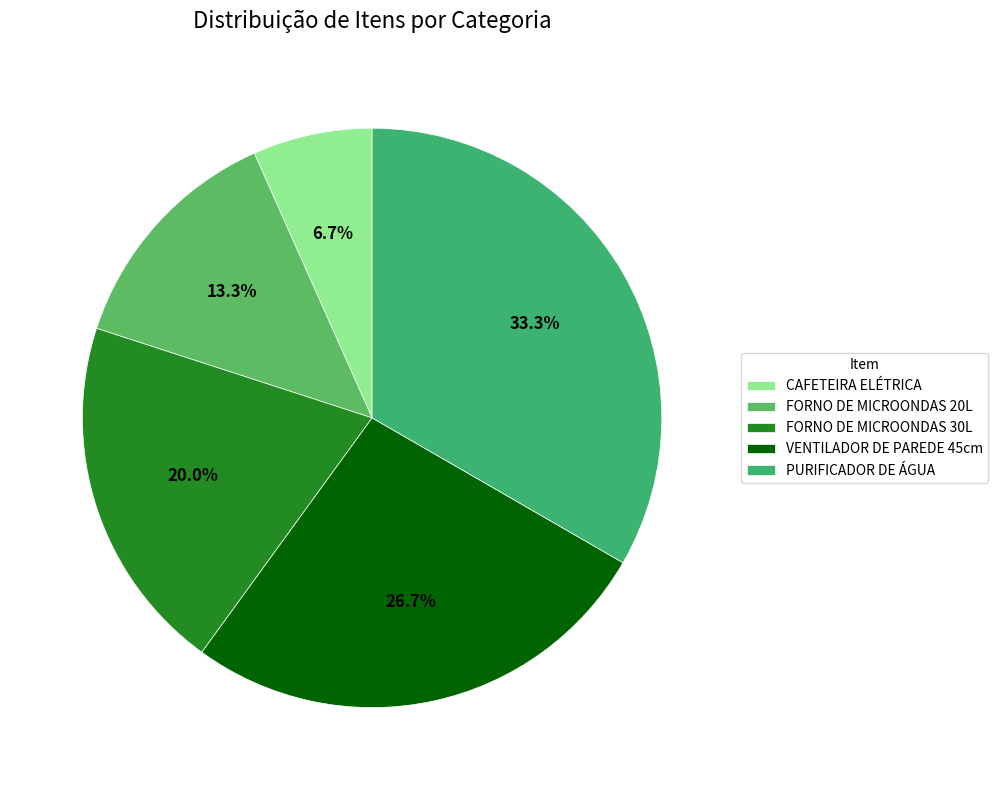

Which category has the smallest portion of the pie?

CAFETEIRA ELÉTRICA